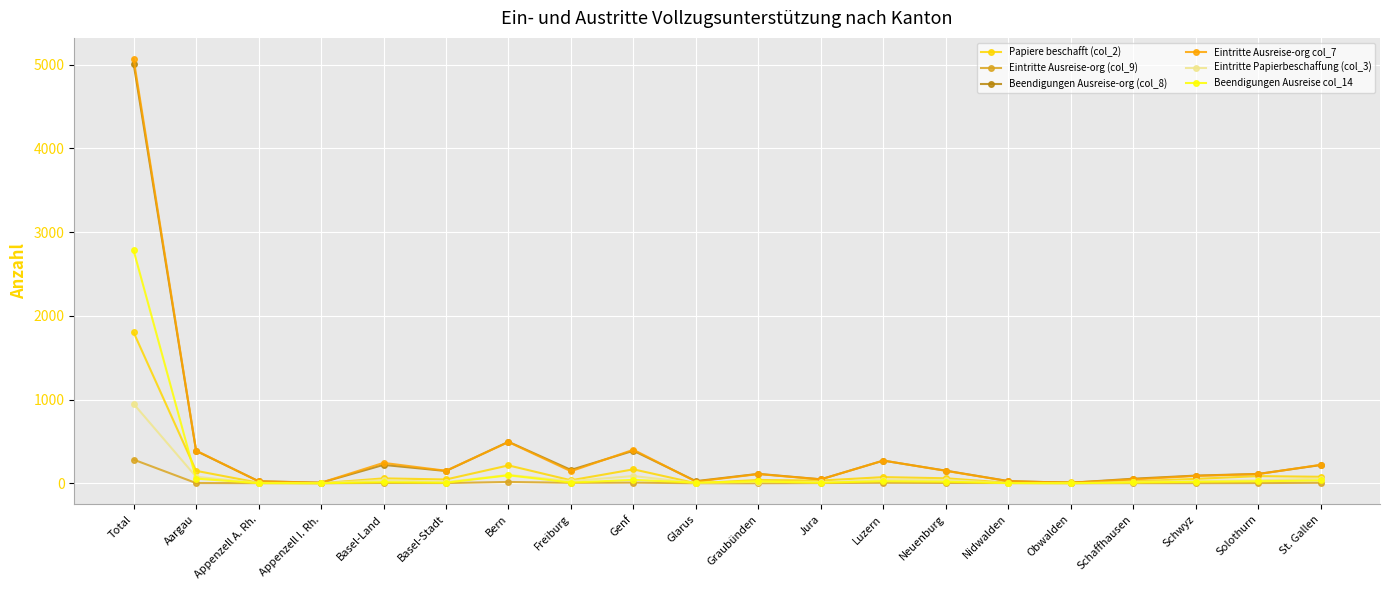

True or false: Eintritte Ausreise-org col_7 has a value of 400 at Genf.

True